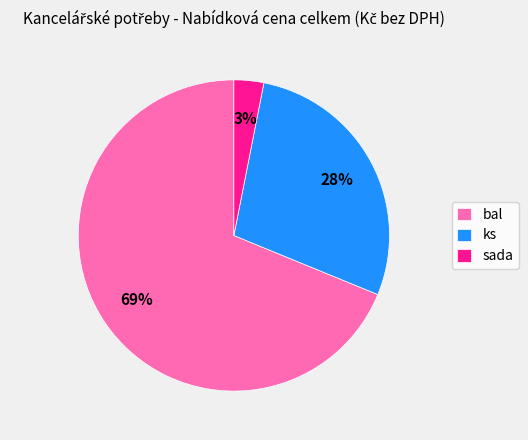

Combined, do bal and sada account for over 50%?

Yes